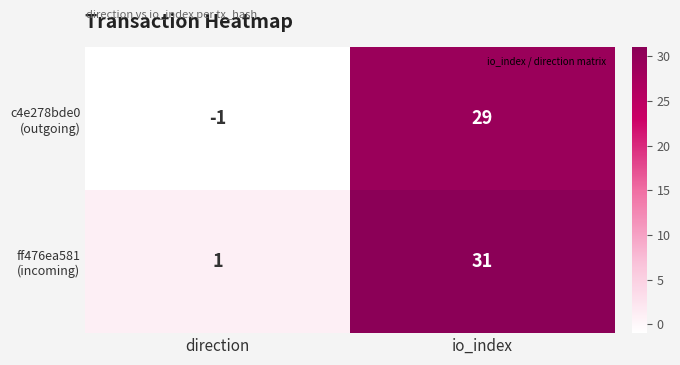

At which category is the sum across all series the highest?

io_index